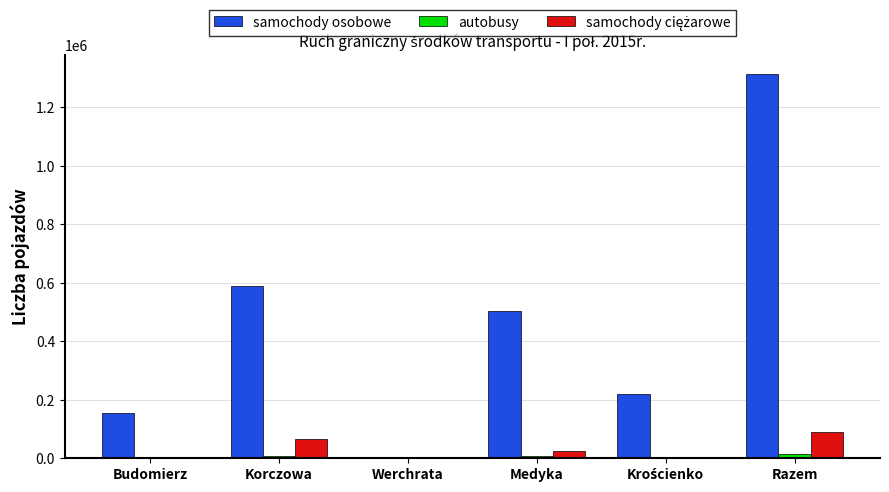

Which category has the highest value in the samochody osobowe series?

Razem